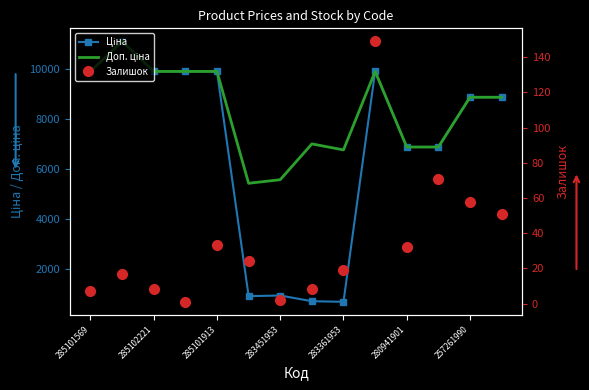

Which label corresponds to the smallest value in the chart?

283451953